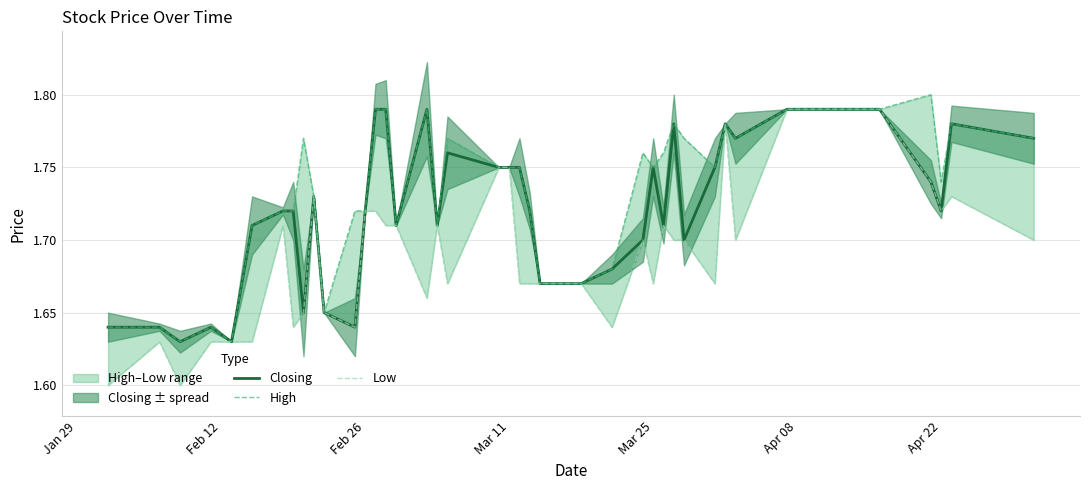

What is the value of the Closing point at the 36th from the left?

1.8